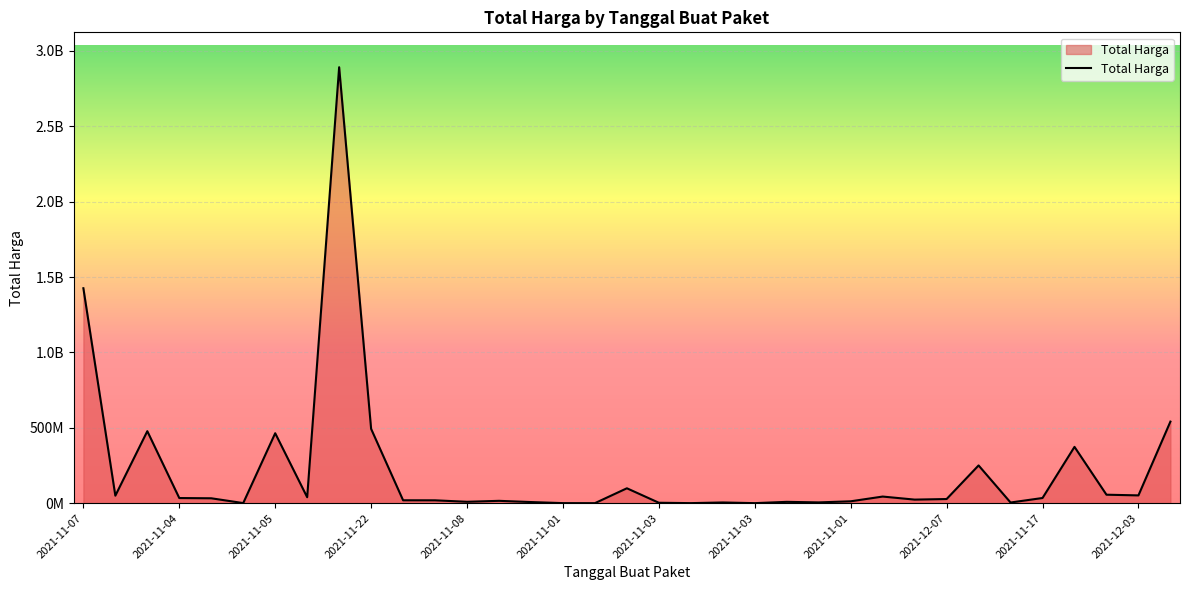

What is the value of the 31st point from the left?

34292000